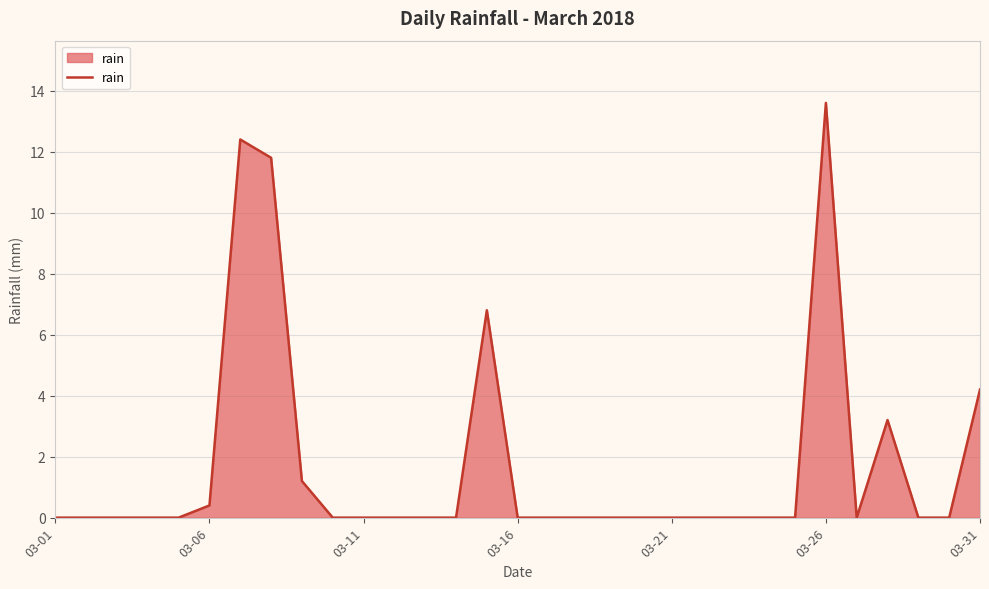

How many lines are shown in the chart?

1